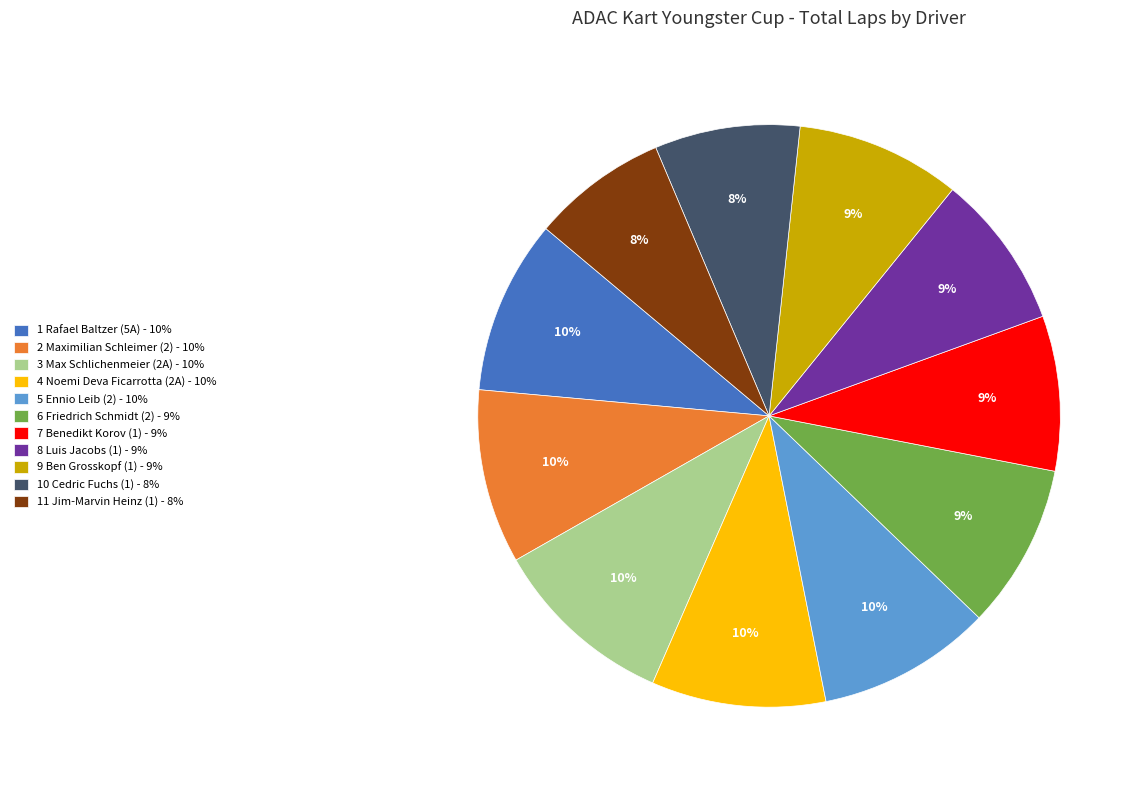

What is the ratio of the value at 6 Friedrich Schmidt (2) - 9% to the value at 9 Ben Grosskopf (1) - 9%?

1.0